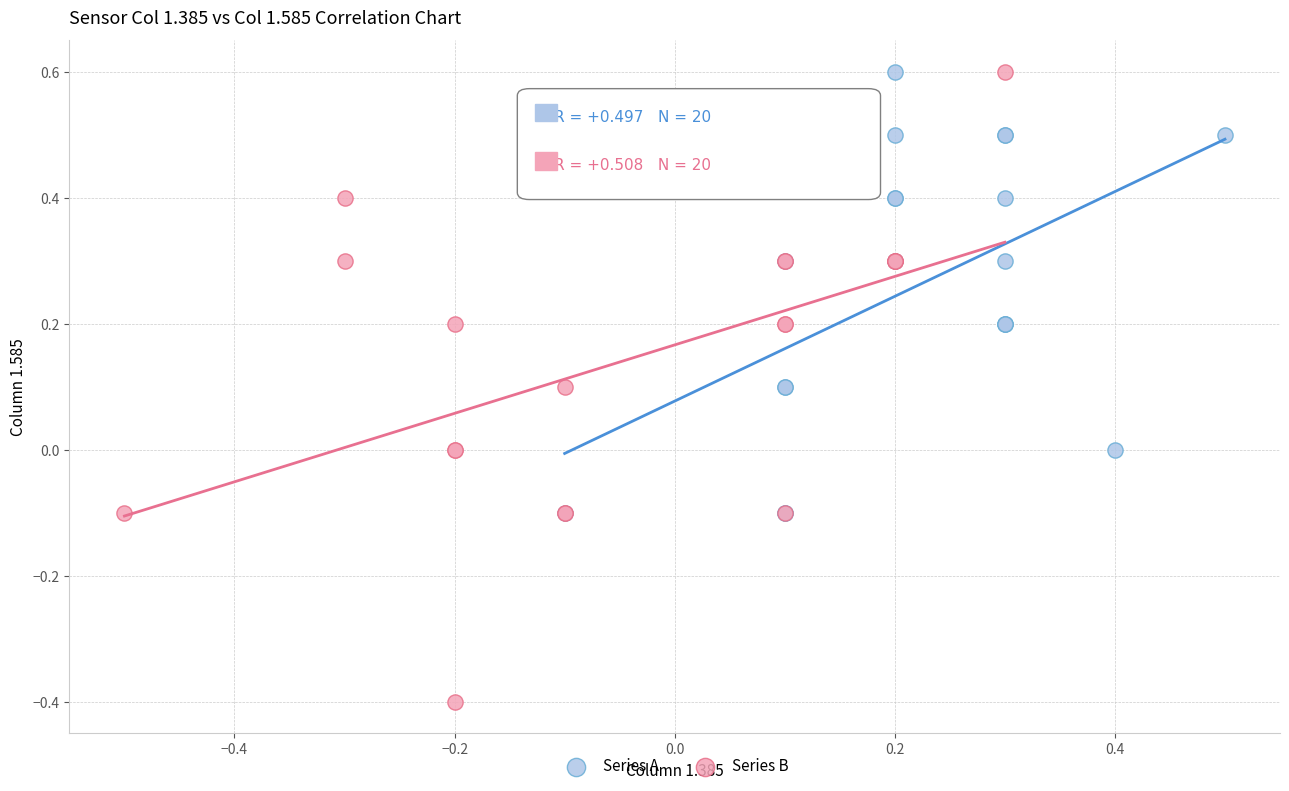

Which series reaches the minimum Y coordinate?

Series B